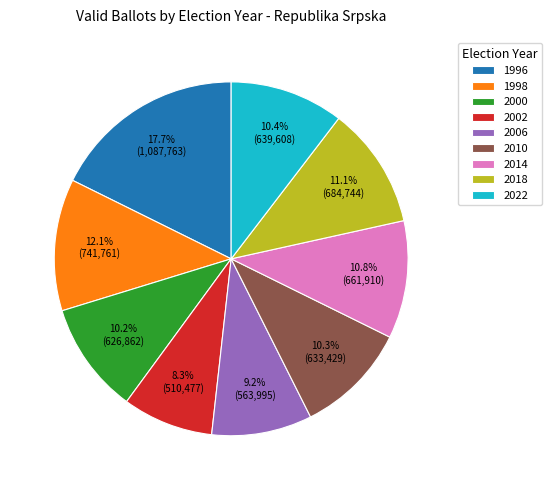

Is it true that 1996 is 18% of the pie?

True